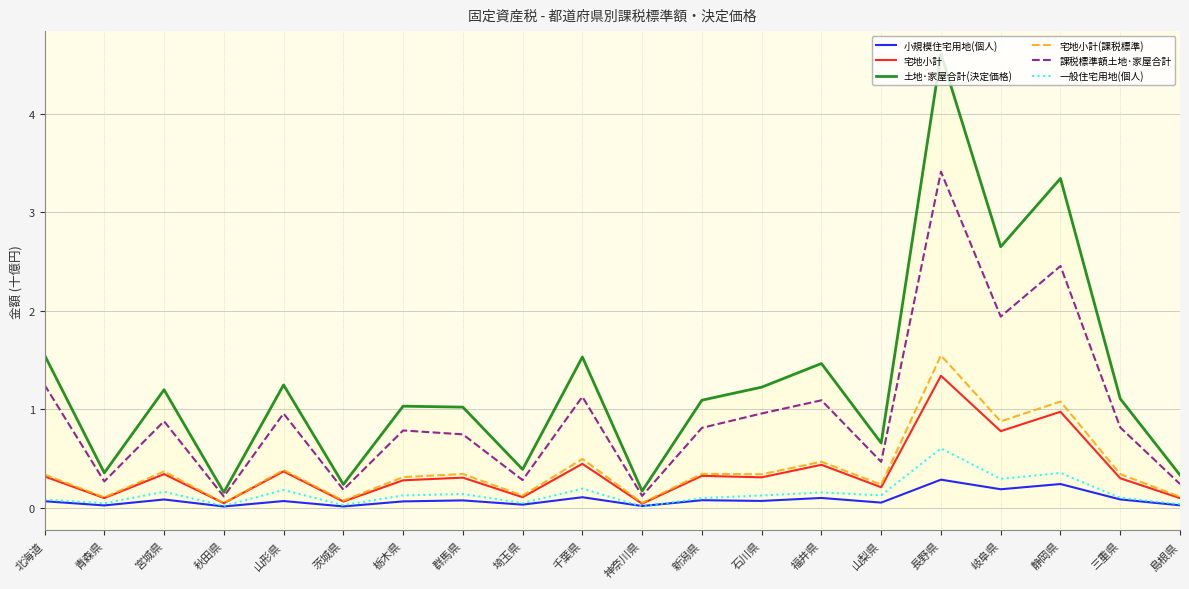

What is the difference between the maximum and minimum values in the 土地･家屋合計(決定価格) series?

4.5